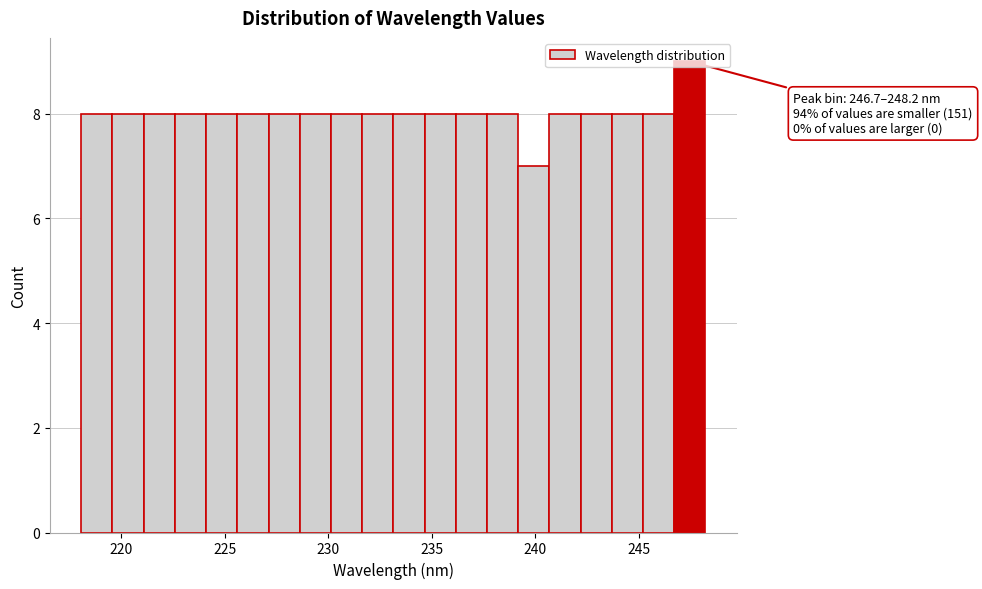

Around what value on the x-axis is the tallest bar? Give the approximate position of its centre, as read against the axis.

247.5